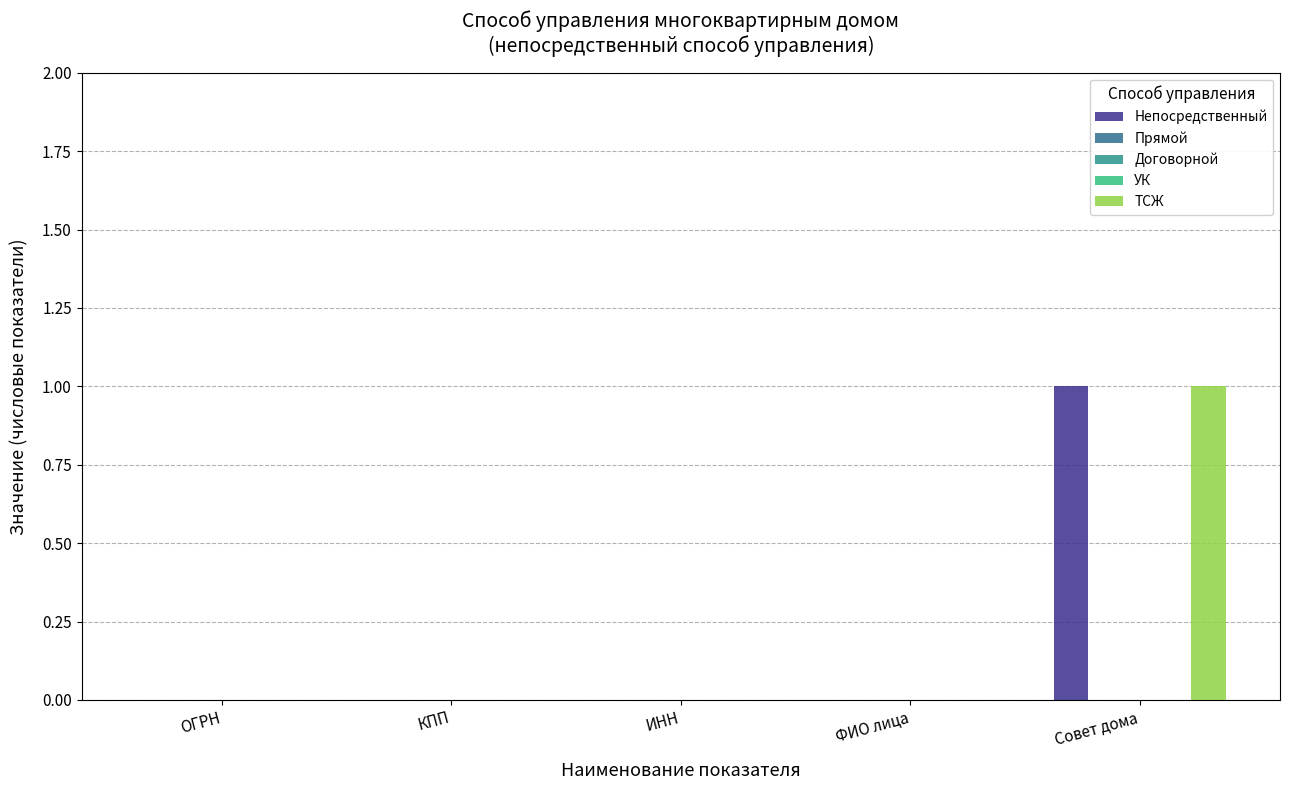

What is the label of the 4th bar from the left?

ФИО лица